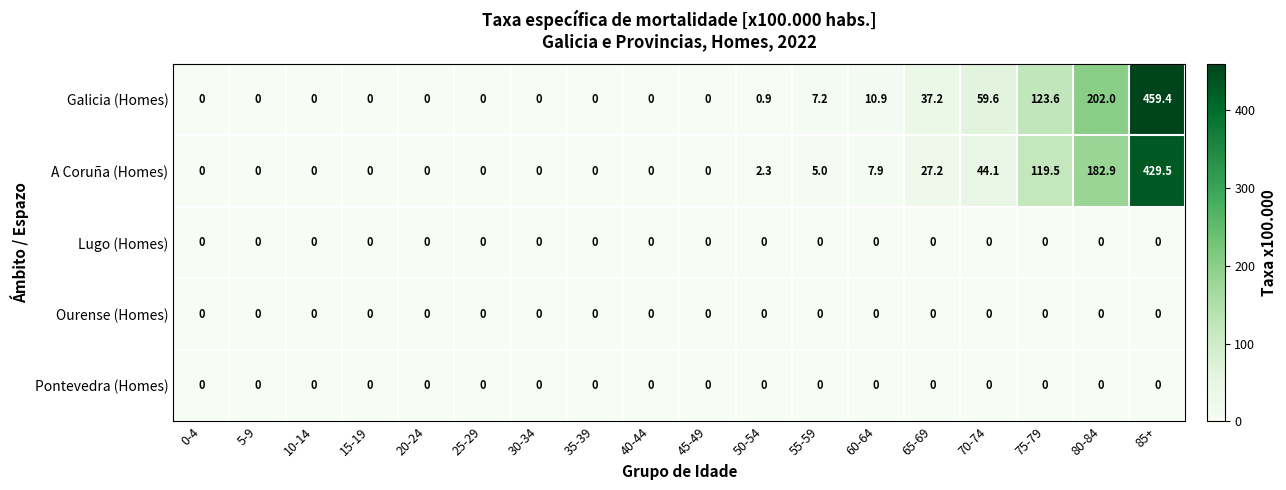

At which label is A Coruña (Homes) closest to 214?

80-84